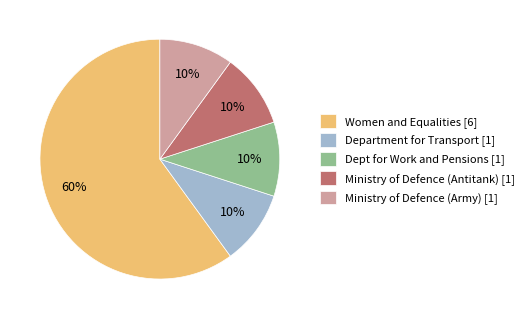

Is it true that Ministry of Defence (Antitank) [1] is 1% of the pie?

False